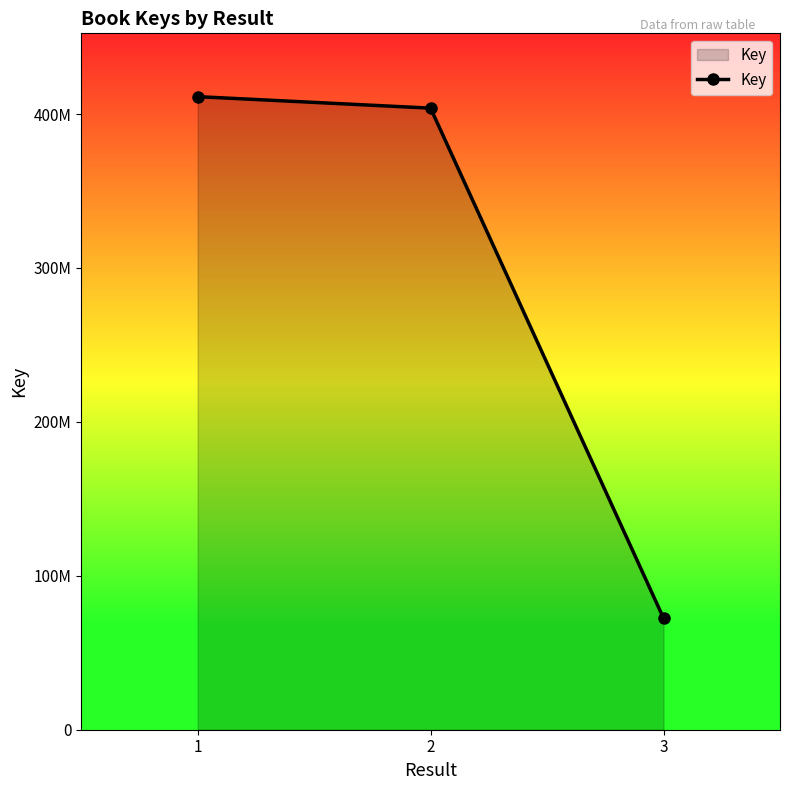

Approximately how many times larger is the value at 1 compared to 2?

1.0